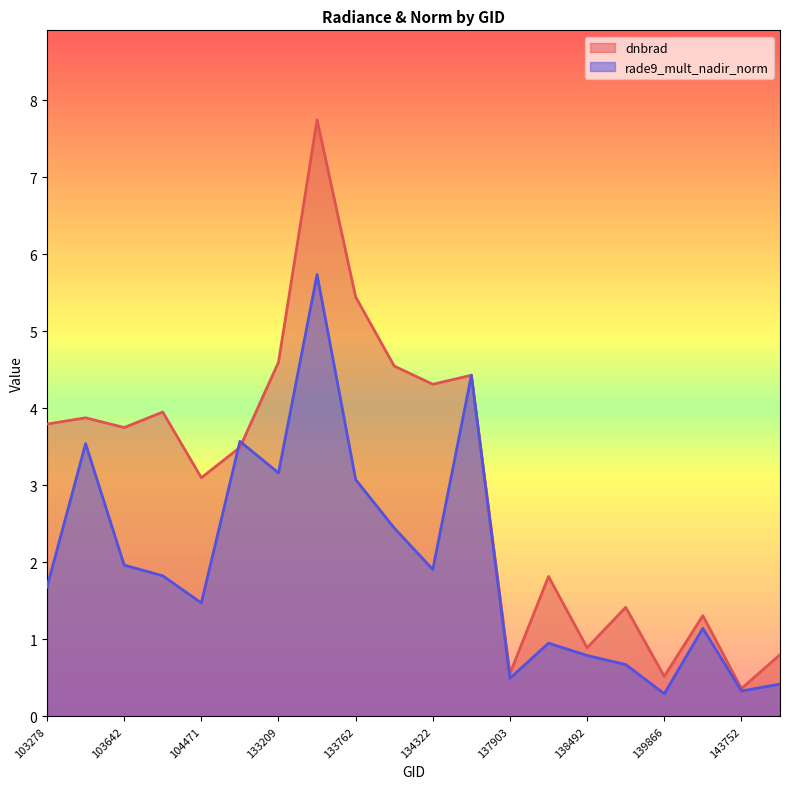

True or false: dnbrad and rade9_mult_nadir_norm cross at least once.

True